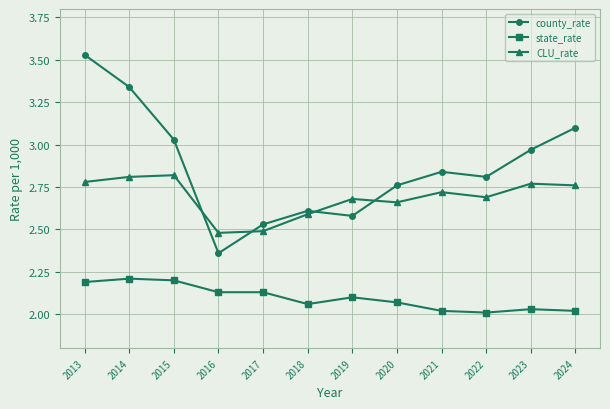

Which category has the highest value in the county_rate series?

2013